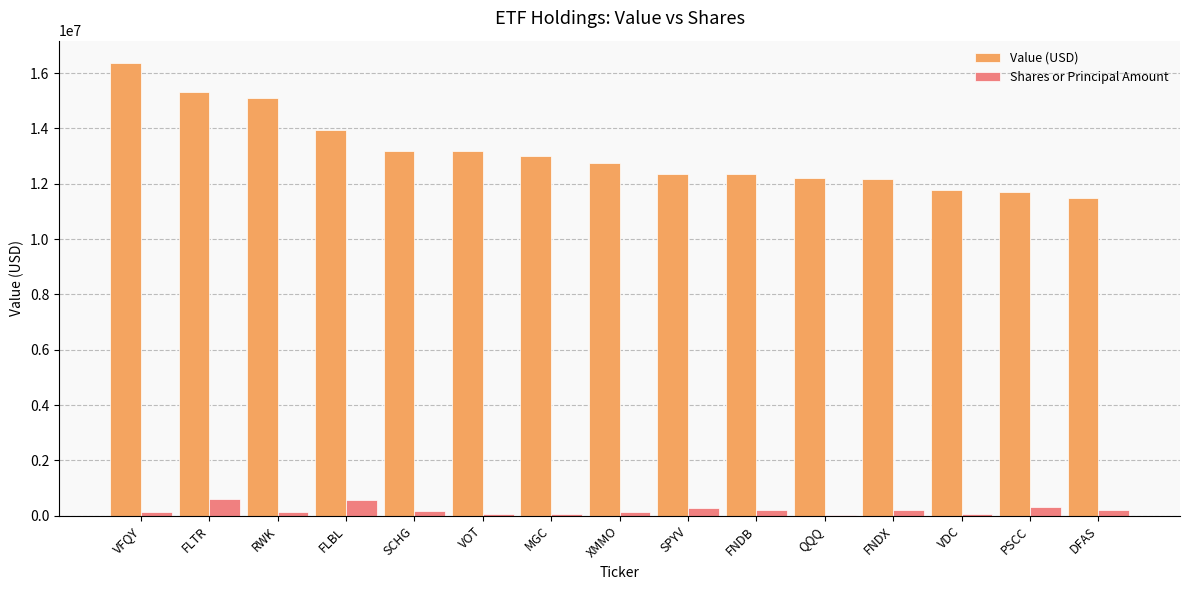

What is the spread (max minus min) of values at FLTR?

14706722